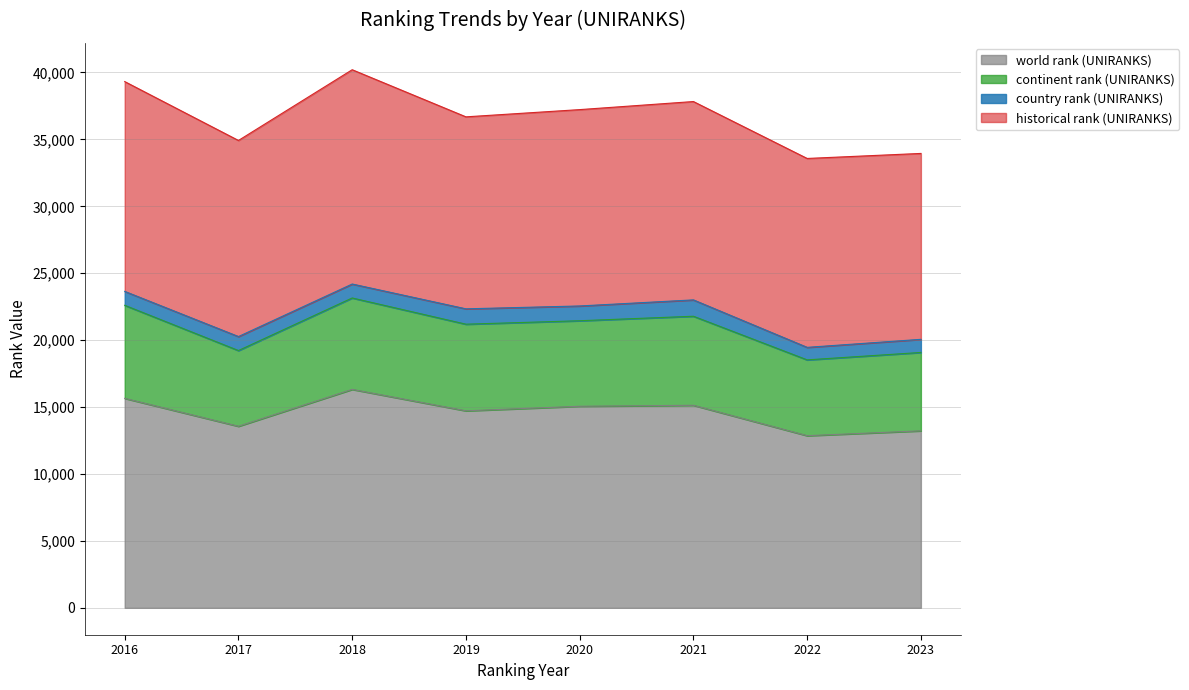

At 2020, list the series in order from largest to smallest.

world rank (UNIRANKS), historical rank (UNIRANKS), continent rank (UNIRANKS), country rank (UNIRANKS)